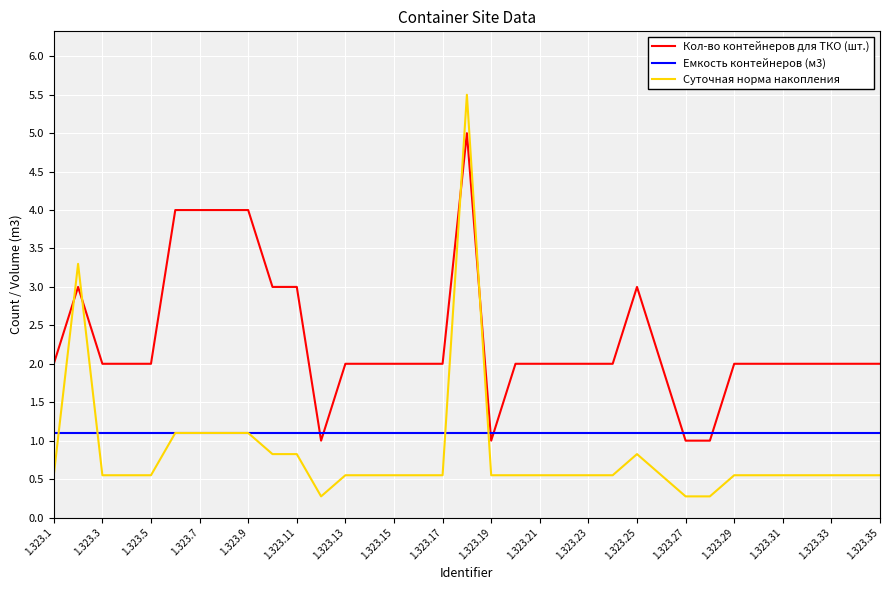

How many intersections are there between Суточная норма накопления and Кол-во контейнеров для ТКО (шт.)?

4